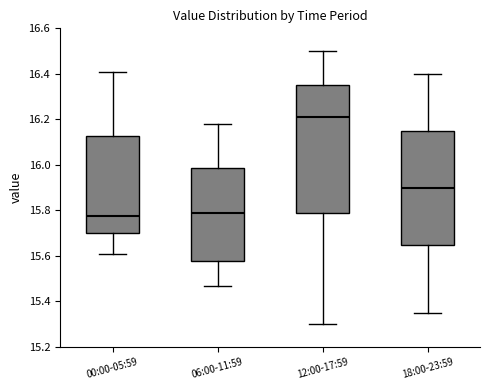

Reading left to right, read every box against the y-axis: the position of its median line, the range the box covers, and the ends of its whiskers. The values are not printed on the chart, so give them approximately, as read against the axis.

00:00-05:59: median 15.78, box 15.70 to 16.12, whiskers 15.62 to 16.42
06:00-11:59: median 15.80, box 15.58 to 15.98, whiskers 15.48 to 16.18
12:00-17:59: median 16.22, box 15.78 to 16.36, whiskers 15.30 to 16.50
18:00-23:59: median 15.90, box 15.66 to 16.16, whiskers 15.36 to 16.40